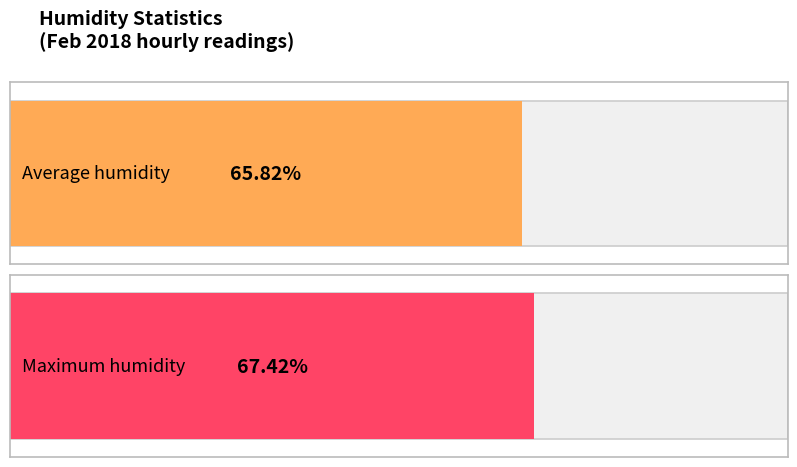

Count the number of data series in this chart.

2